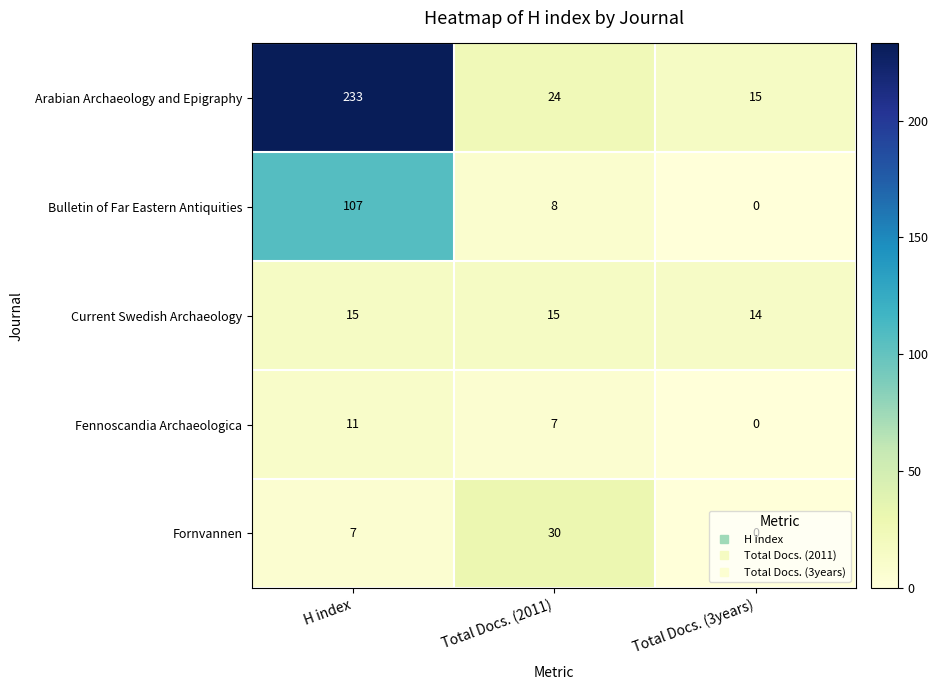

Which series changed the most between H index and Total Docs. (3years)?

Arabian Archaeology and Epigraphy